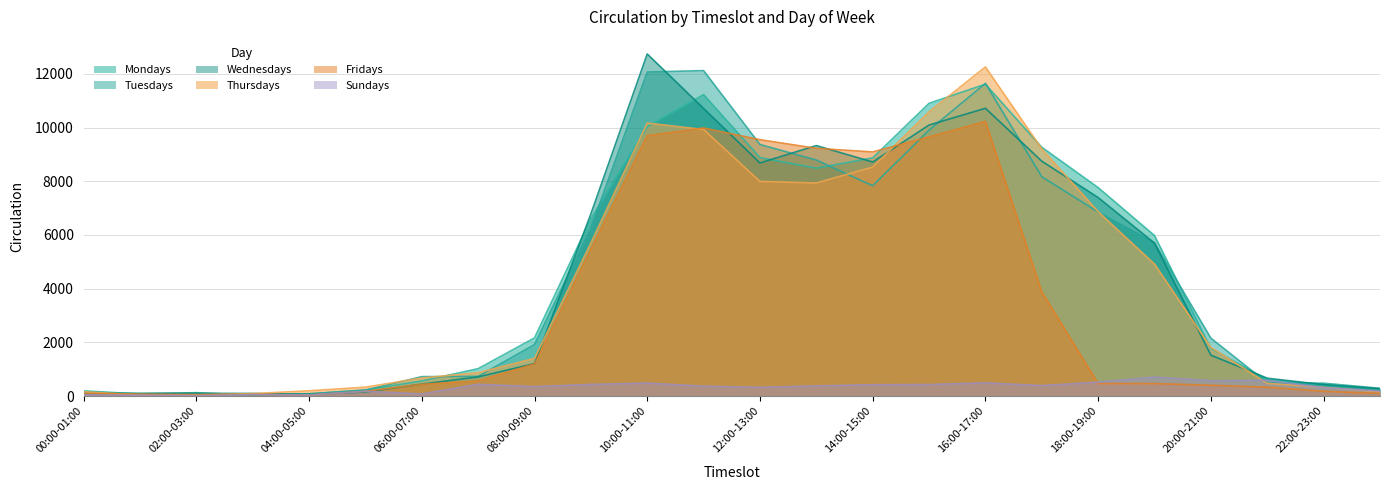

Which series ends up on top after the final intersection of Wednesdays and Thursdays?

Wednesdays